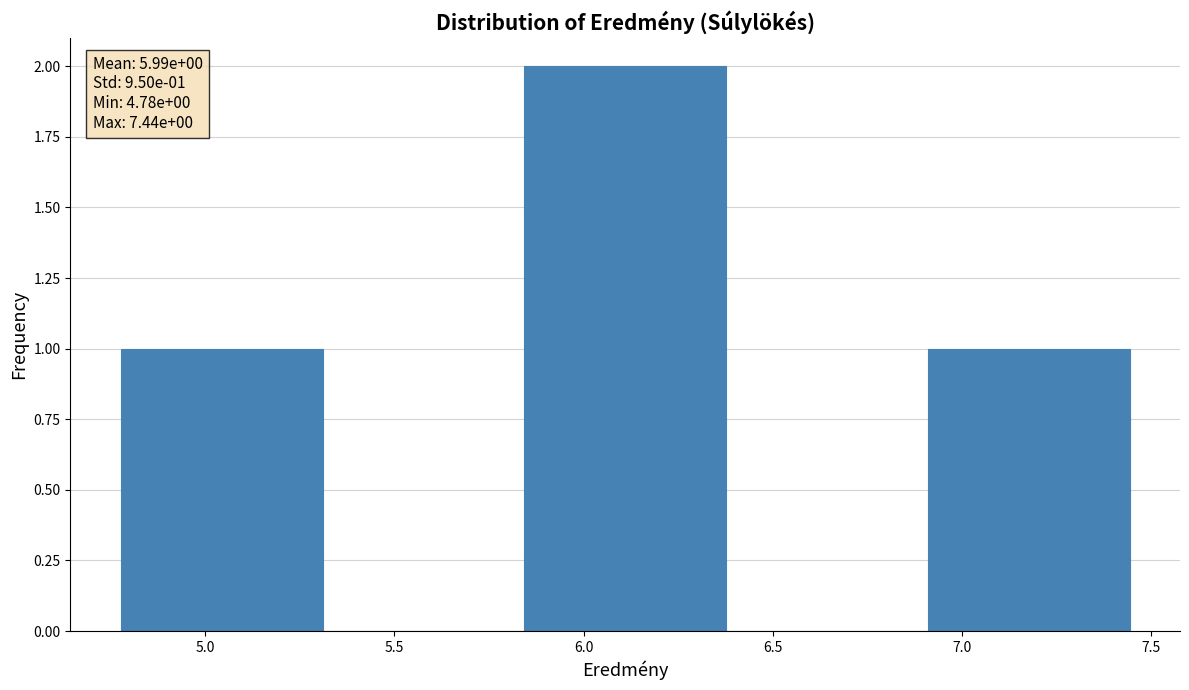

Which range on the x-axis has the tallest bar?

5.85 to 6.40